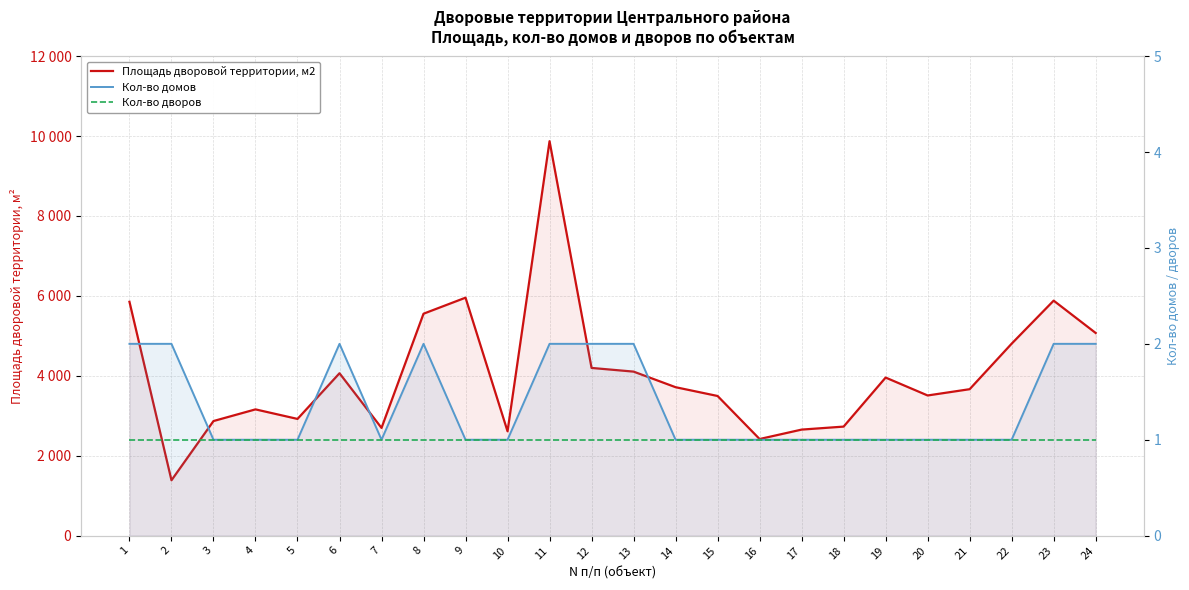

Reading left to right, transcribe all the data shown in this chart.

Площадь дворовой территории, м2: 5852	1386	2868	3160	2921	4064	2696	5554	5955	2611	9871	4197	4105	3715	3495	2418	2654	2729	3956	3508	3665	4804	5881	5072
Кол-во домов: 2	2	1	1	1	2	1	2	1	1	2	2	2	1	1	1	1	1	1	1	1	1	2	2
Кол-во дворов: 1	1	1	1	1	1	1	1	1	1	1	1	1	1	1	1	1	1	1	1	1	1	1	1